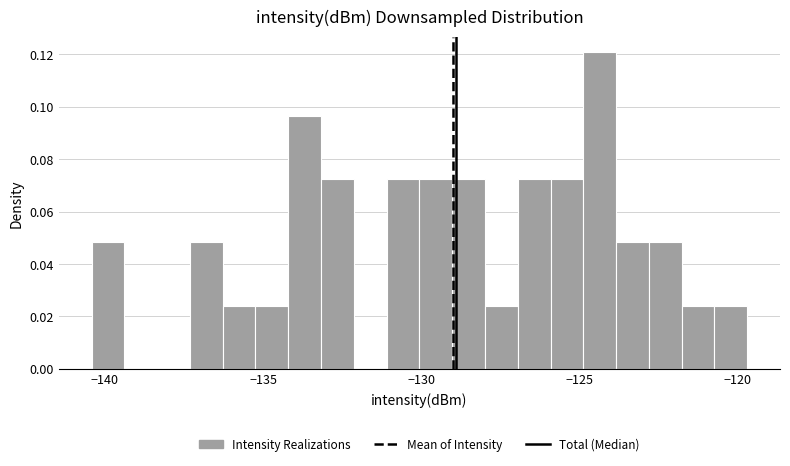

Around what value on the x-axis is the tallest bar? Give the approximate position of its centre, as read against the axis.

-124.5